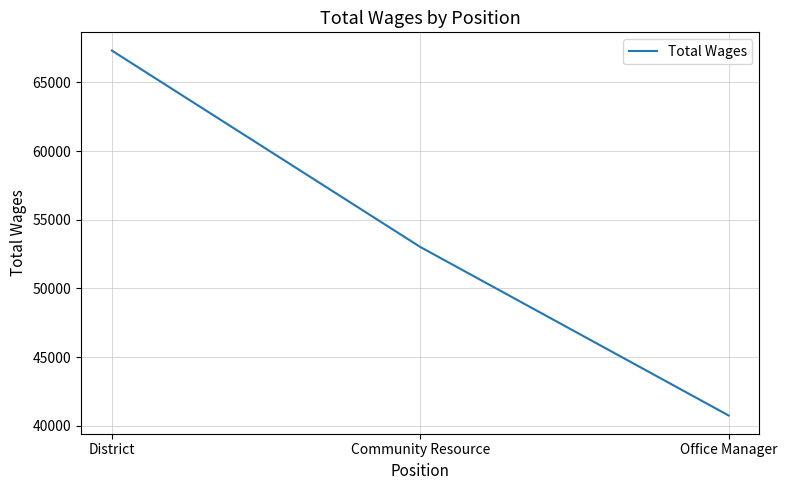

Where is the data nearest to the value 54033?

Community Resource